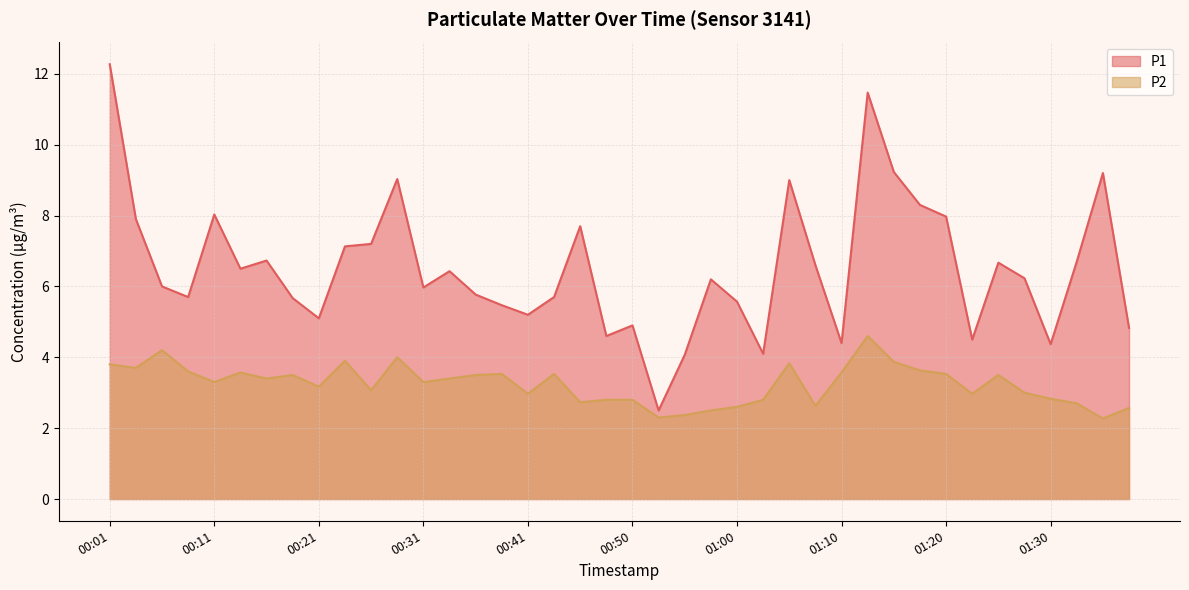

In P1, how many points are higher than both neighbors (excluding endpoints)?

11